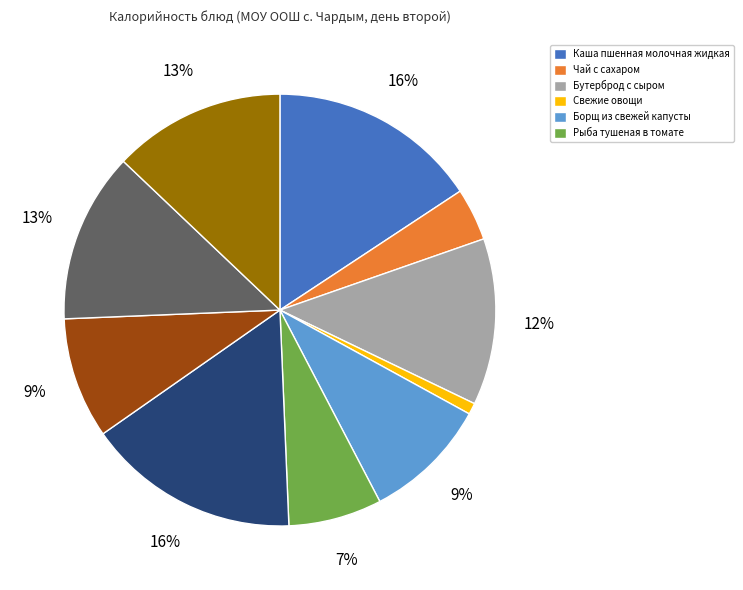

To the nearest percent, what is the average slice percentage?

10%